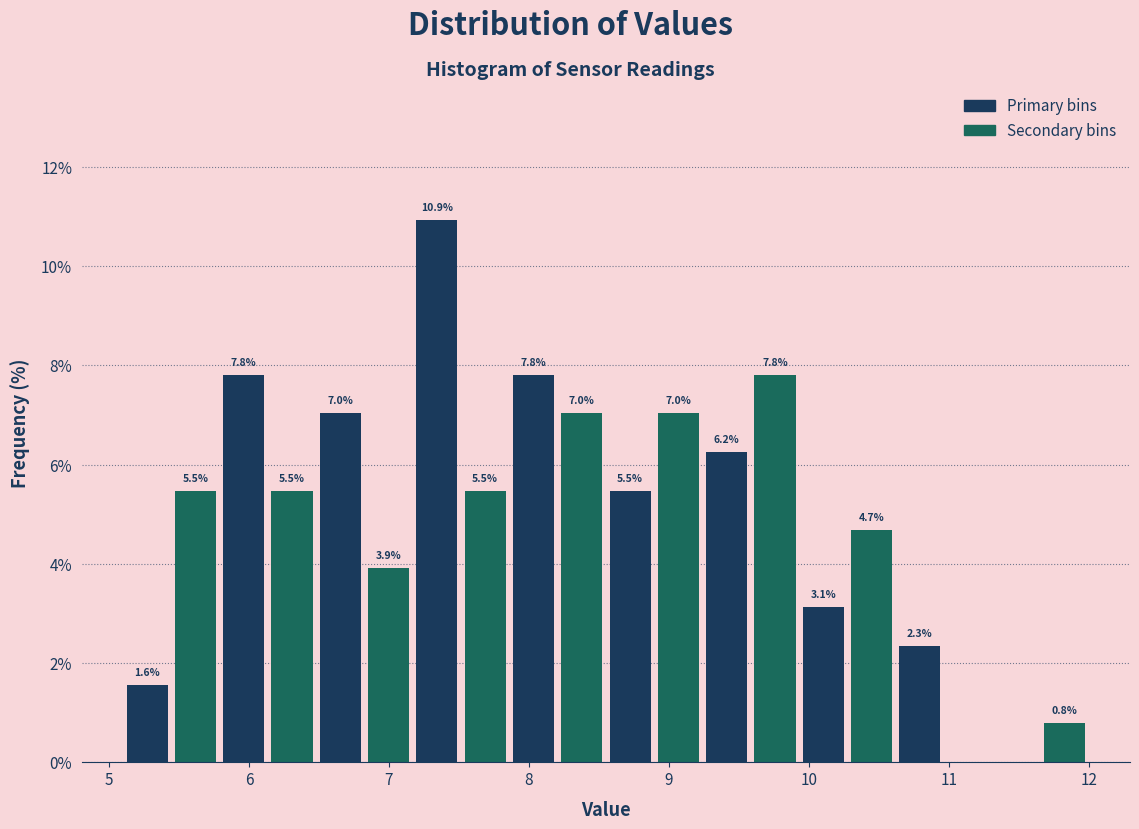

Read against the x-axis, roughly where is the centre of the tallest bar?

7.3